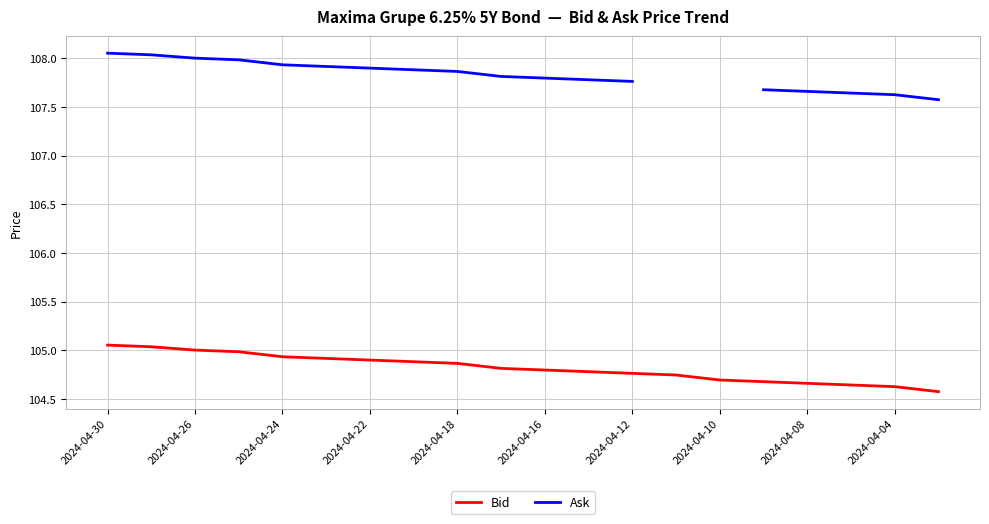

True or false: Bid and Ask cross at least once.

False